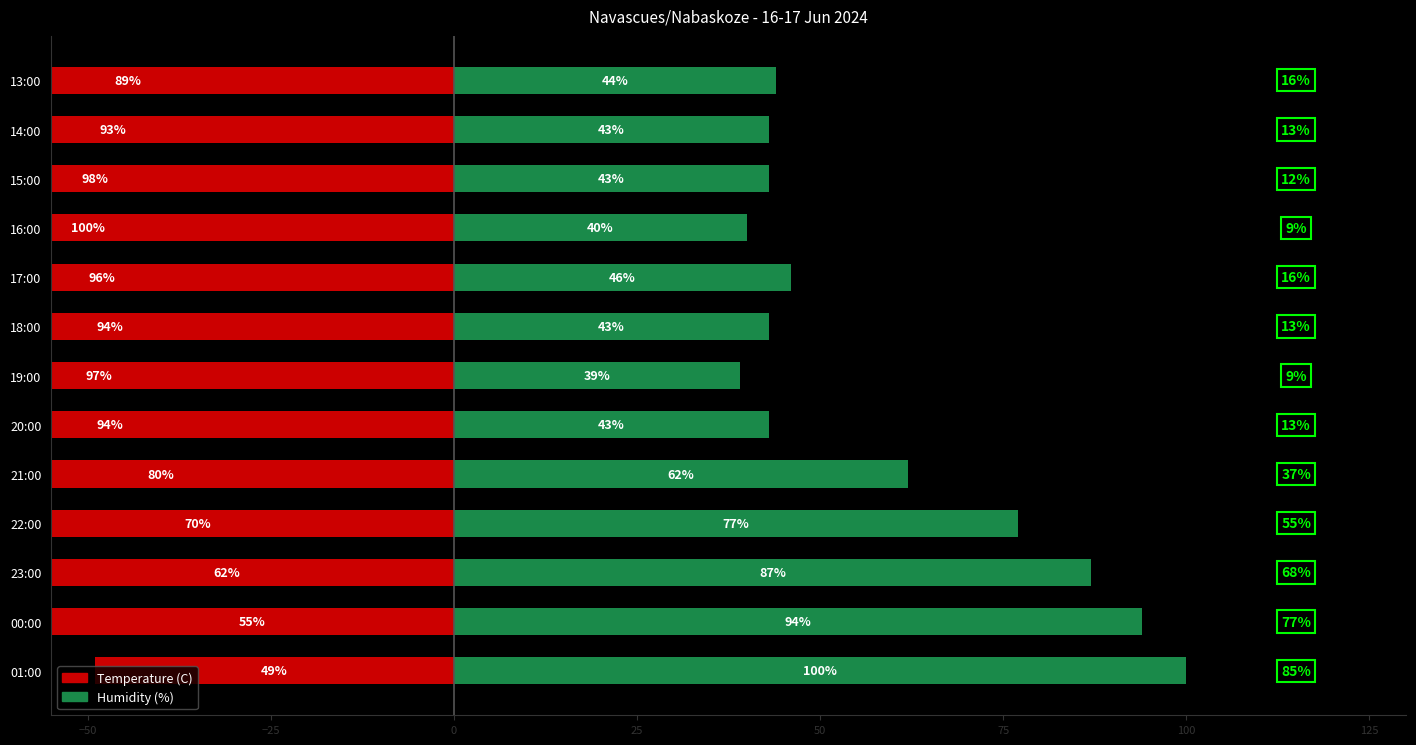

How many series are shown in this chart?

2